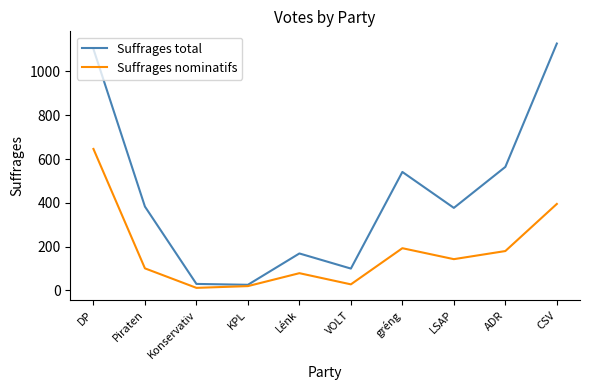

True or false: Suffrages nominatifs has a value of 646 at DP.

True